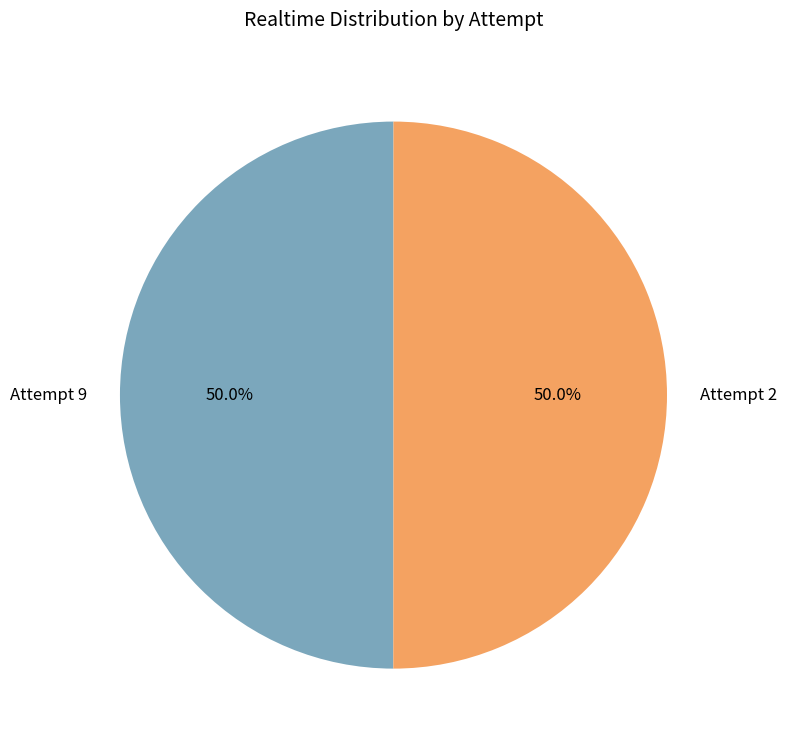

Is it true that Attempt 2 is 50% of the pie?

True